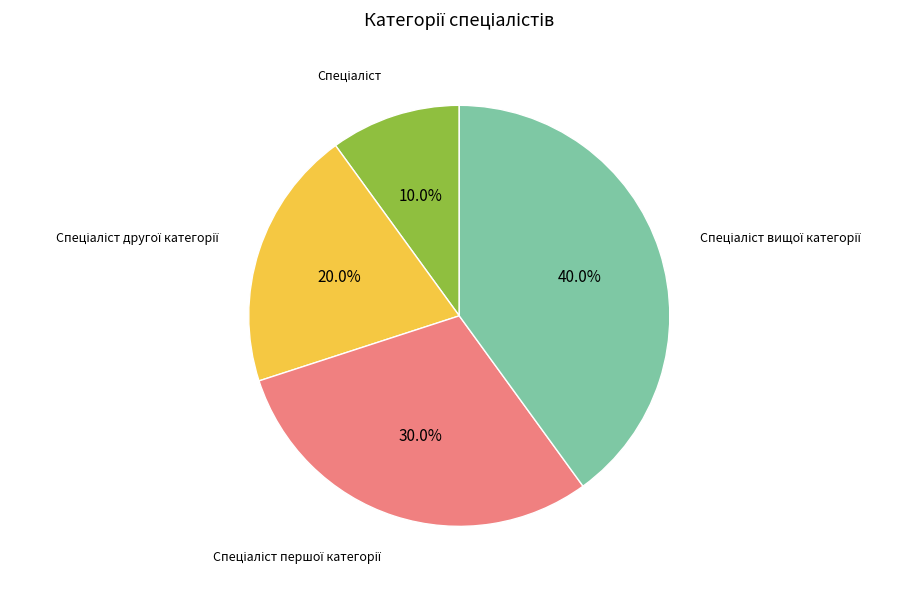

Is there any slice that represents more than half of the pie?

No